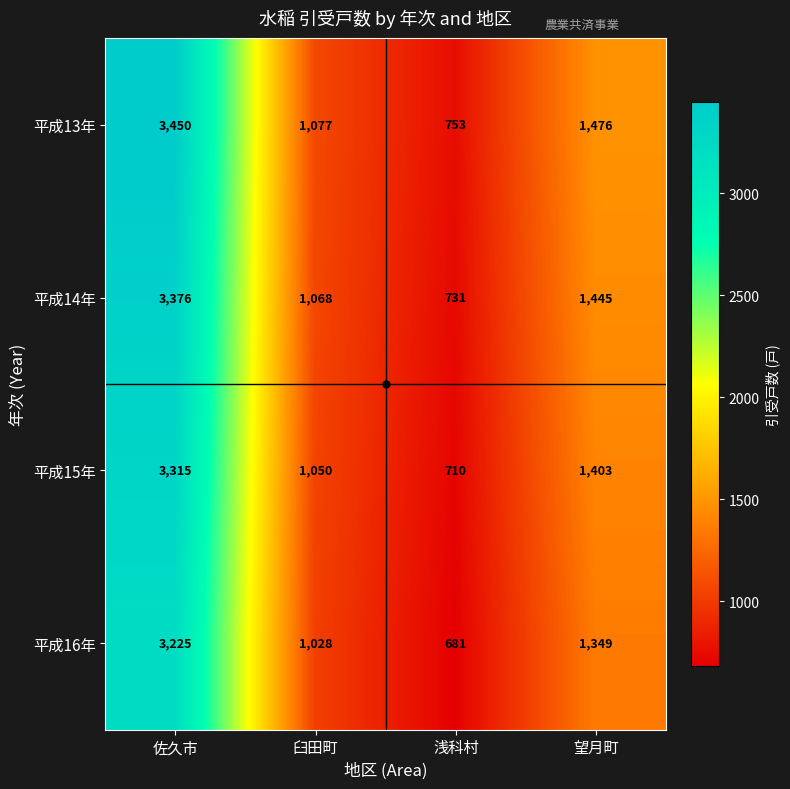

What is the sum of all 平成14年 values?

6620